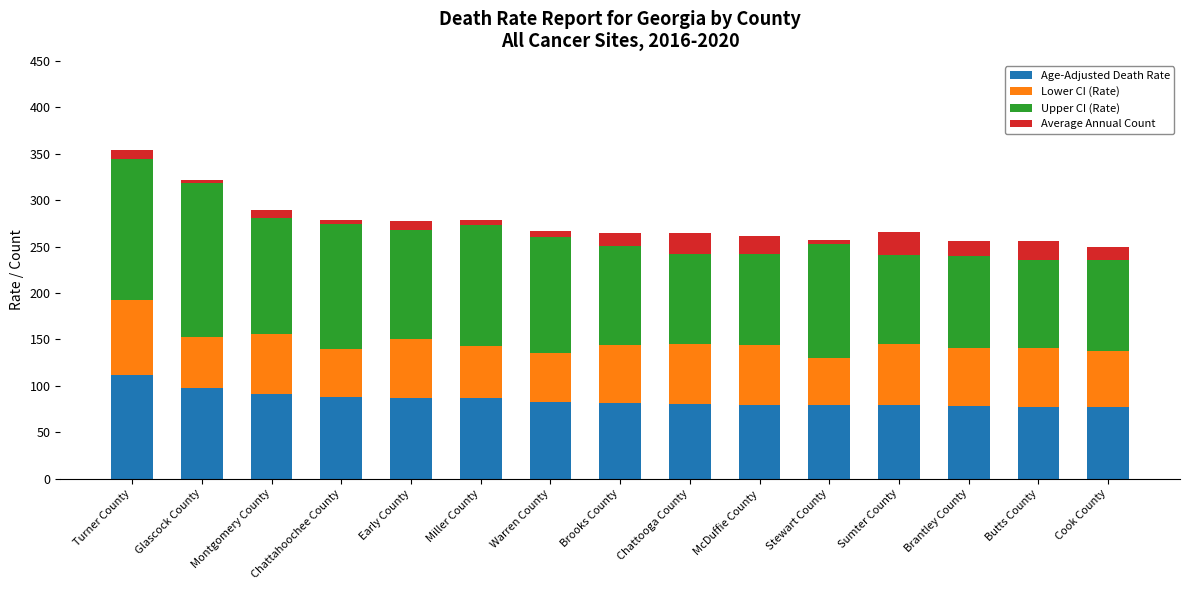

The value of Age-Adjusted Death Rate at Butts County is 77.5. True or false?

True